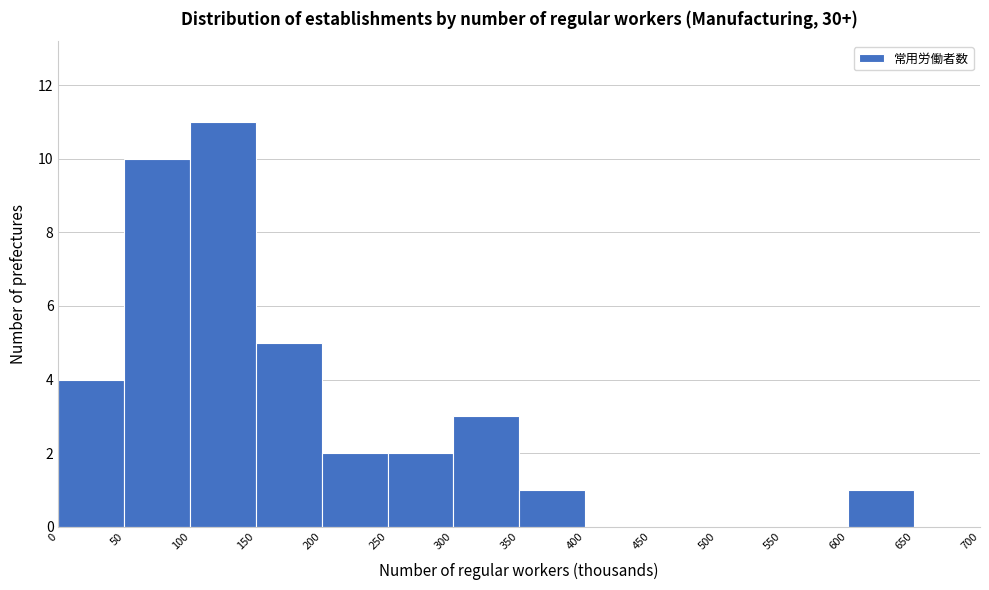

Reading left to right, transcribe this chart: for each bar, give the range it covers on the x-axis and its height. The values are not printed on the chart, so give them approximately, as read against the axis.

0 to 50: 4
50 to 100: 10
100 to 150: 11
150 to 200: 5
200 to 250: 2
250 to 300: 2
300 to 350: 3
350 to 400: 1
400 to 450: 0
450 to 500: 0
500 to 550: 0
550 to 600: 0
600 to 650: 1
650 to 700: 0